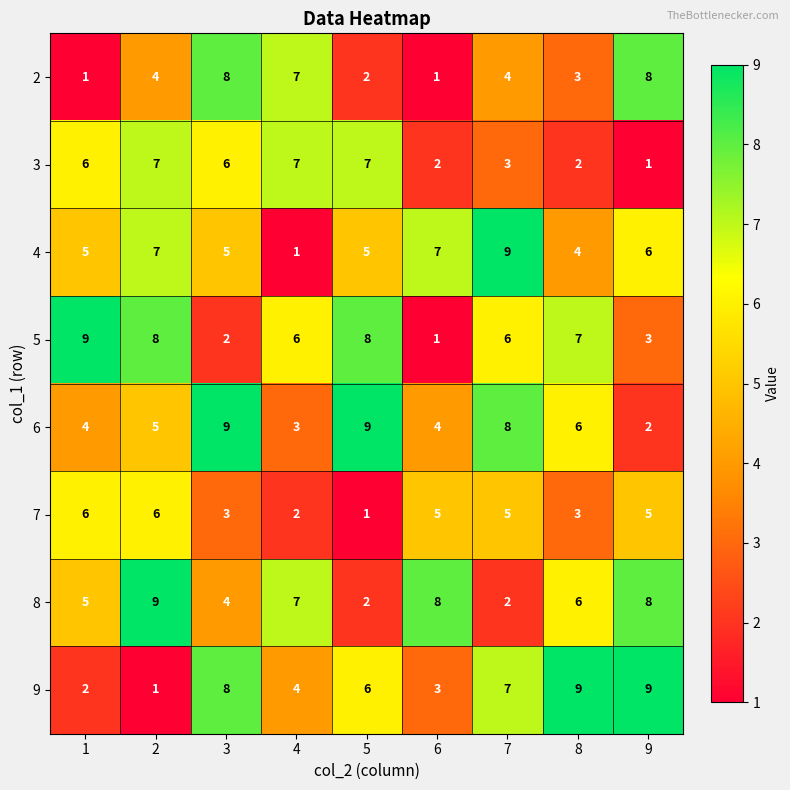

Between 4 and 5, which series saw the biggest shift?

6